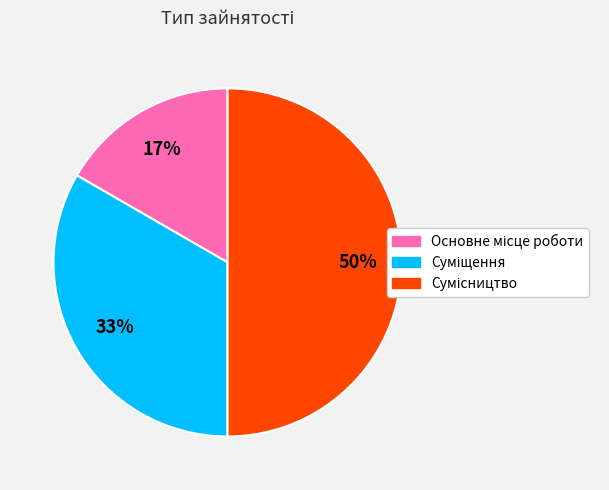

To the nearest percent, what is the average slice percentage?

33%